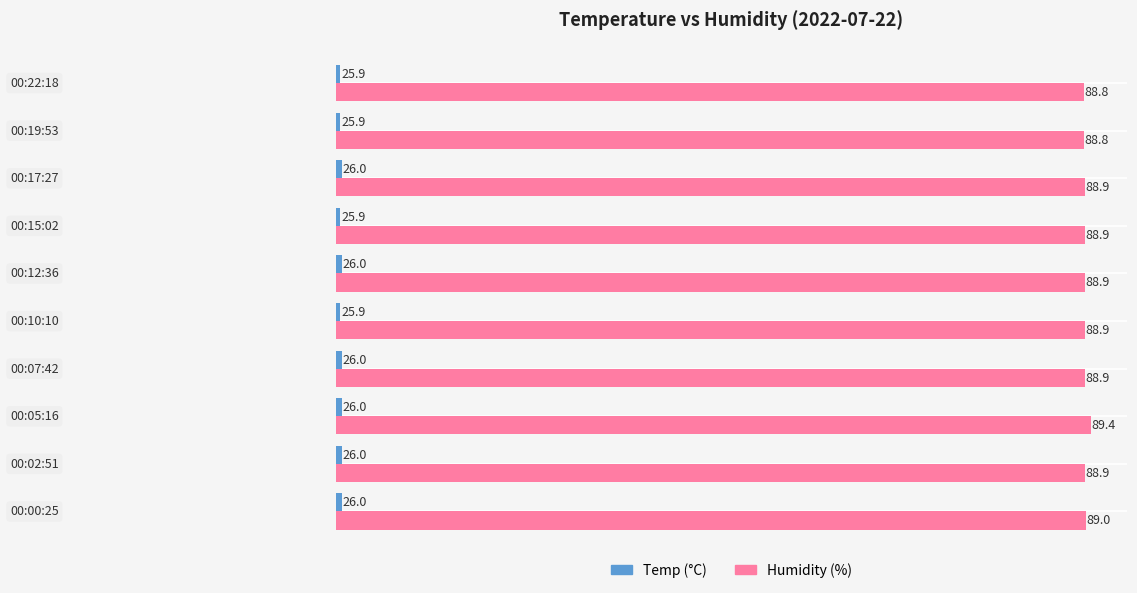

What is the smallest value displayed?

25.9